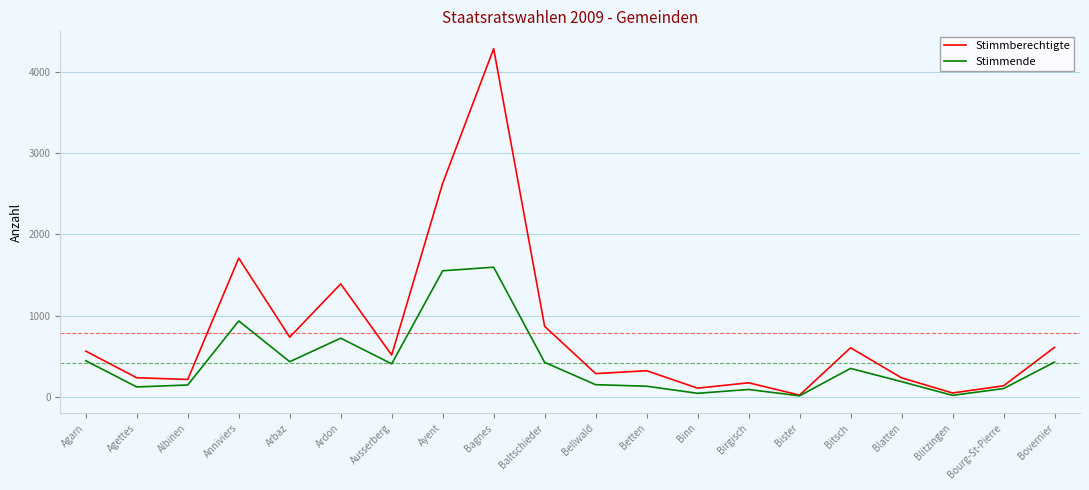

List the series in order of their overall mean, highest first.

Stimmberechtigte, Stimmende